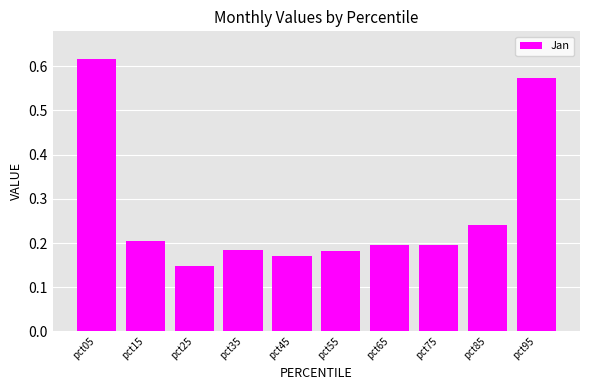

What is the difference between the values at pct95 and pct45?

0.4